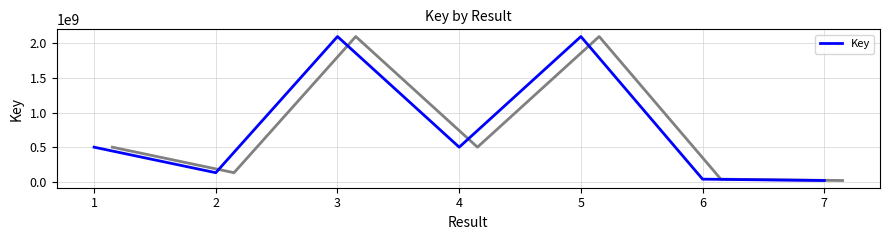

The value of Key at 4 is 504400033. True or false?

True